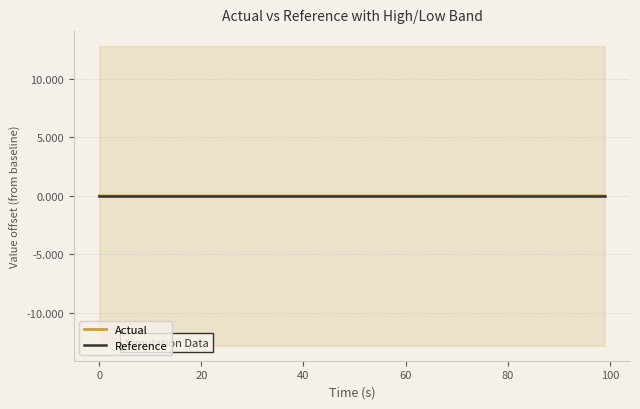

List the series in order of their overall mean, lowest first.

Reference, Actual